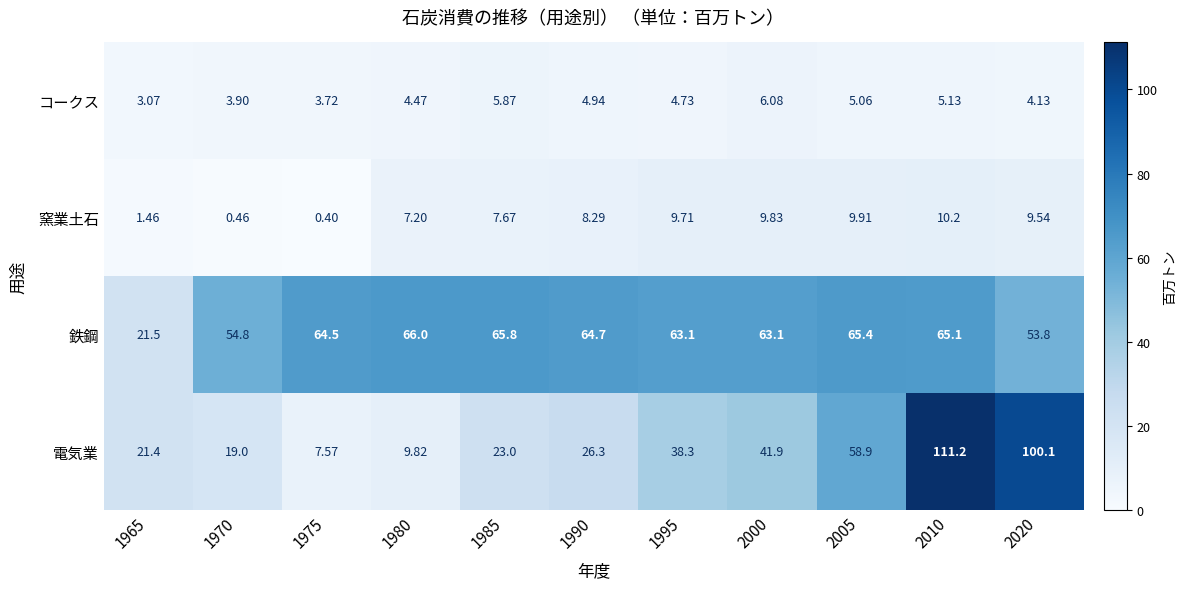

Which series changed the most between 2000 and 2005?

電気業